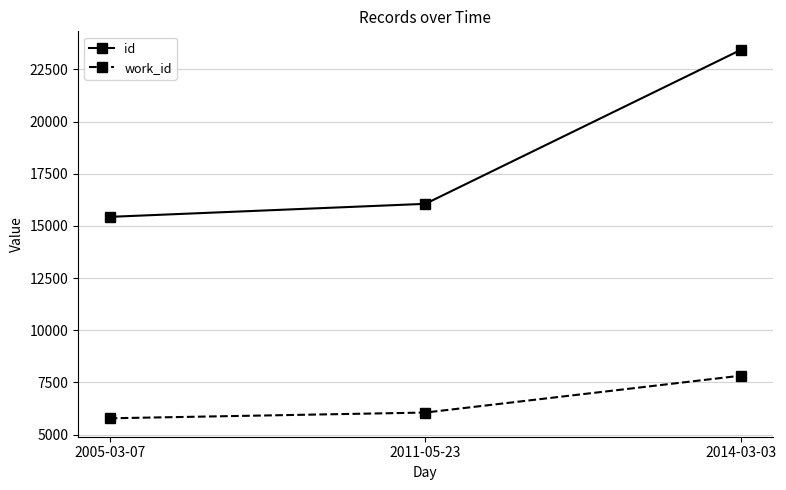

What is the value of the id point at the 3rd from the left?

23437